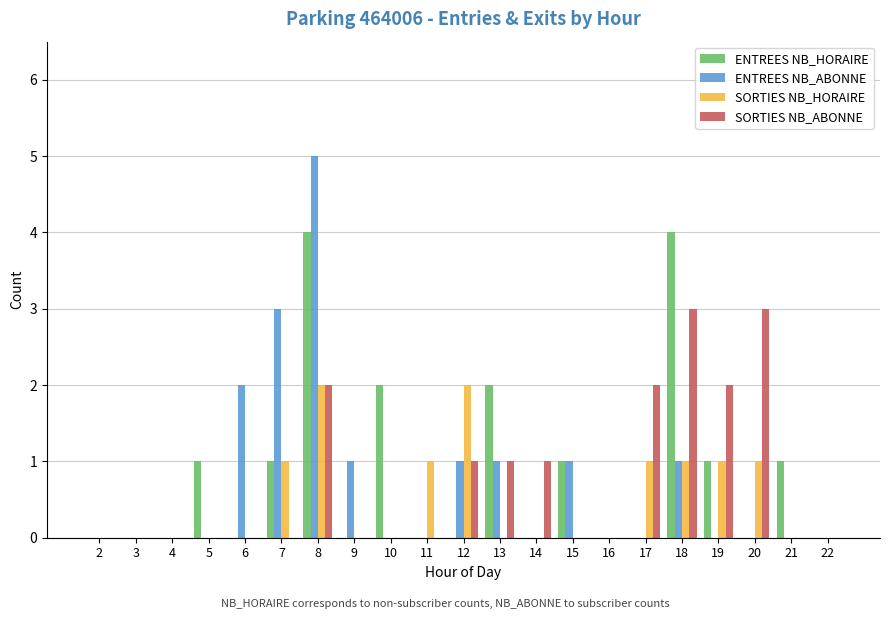

Which series changed the most between 4 and 17?

SORTIES NB_ABONNE